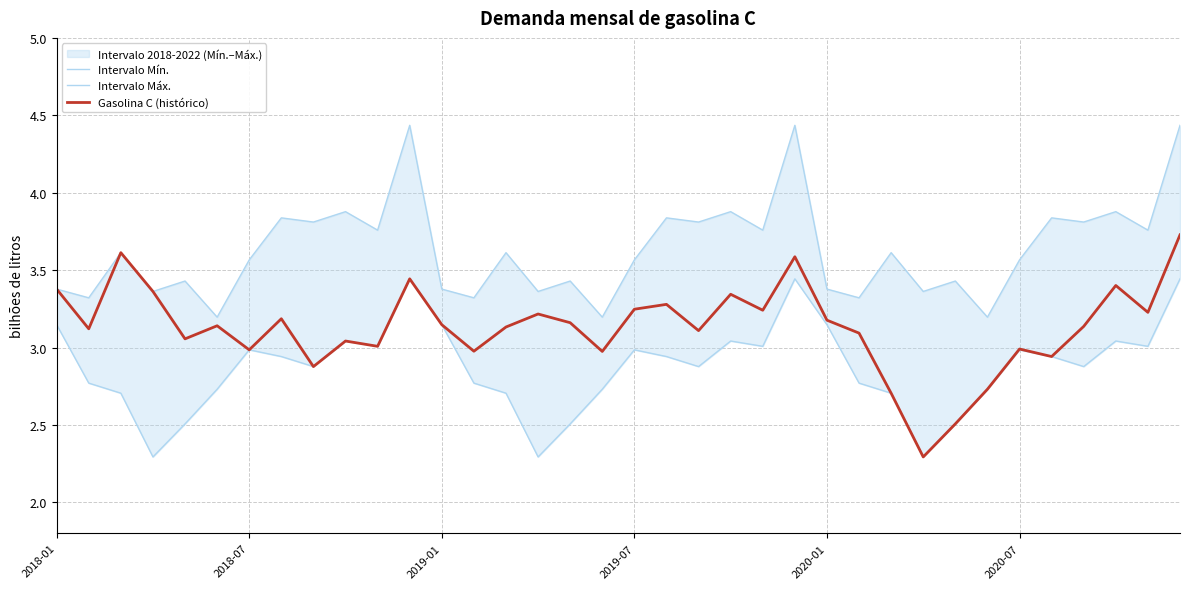

How many values in the Gasolina C (histórico) series are below 3?

10